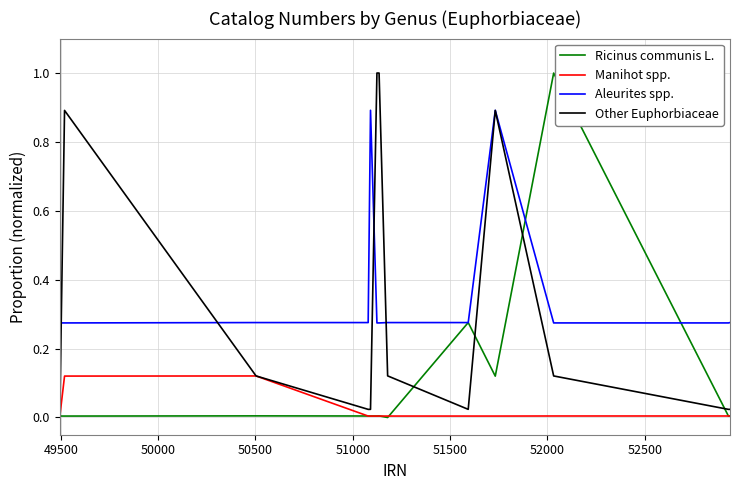

What is the difference between the second highest and second lowest values in the Aleurites spp. series?

0.6